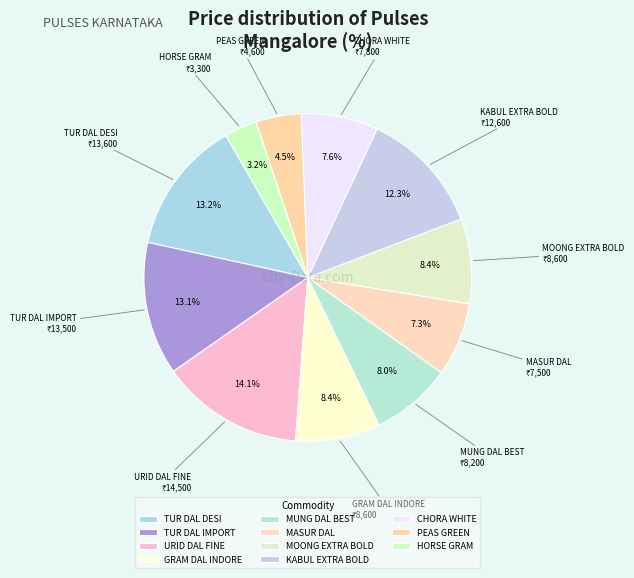

What percentage is the CHORA WHITE slice, to the nearest percent?

8%